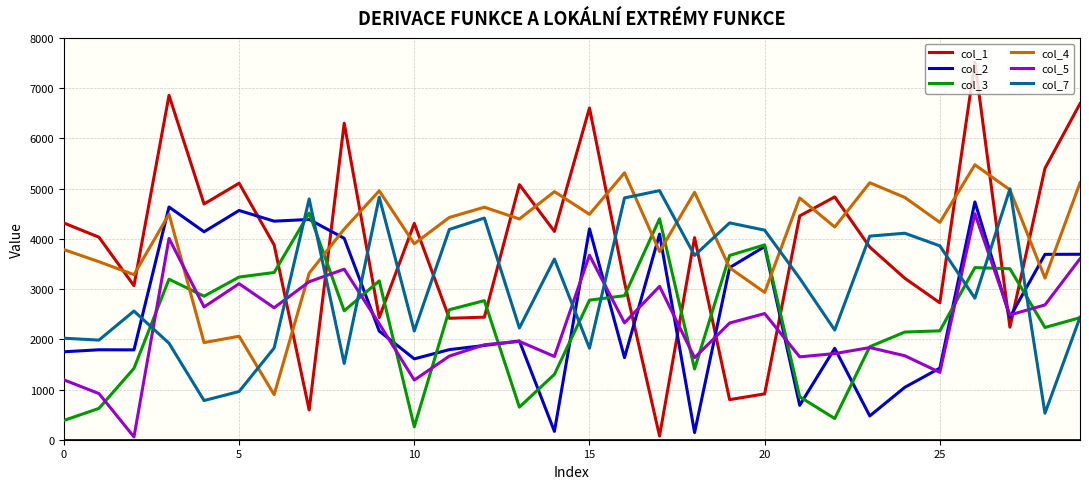

True or false: col_1 and col_5 cross at least once.

True